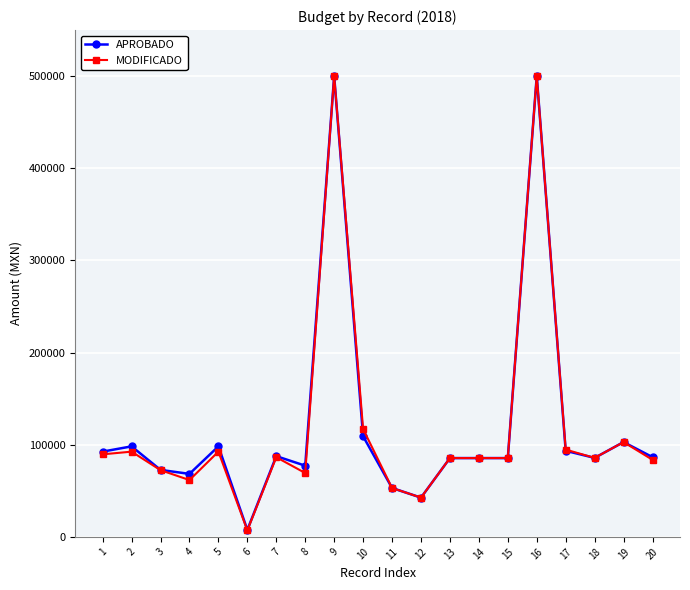

What is the maximum value for MODIFICADO?

500000.0